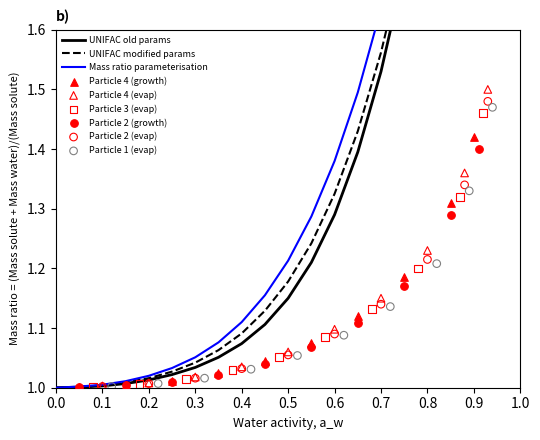

Is the value of UNIFAC modified params at 0.1 greater than the value of Mass ratio parameterisation at 0.0?

Yes